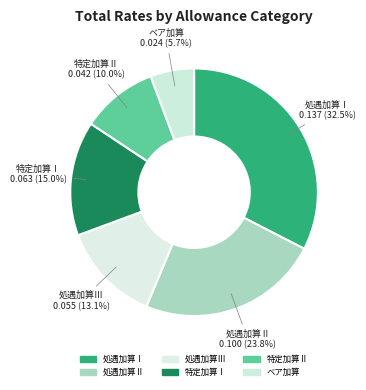

How many segments does this pie chart have?

6